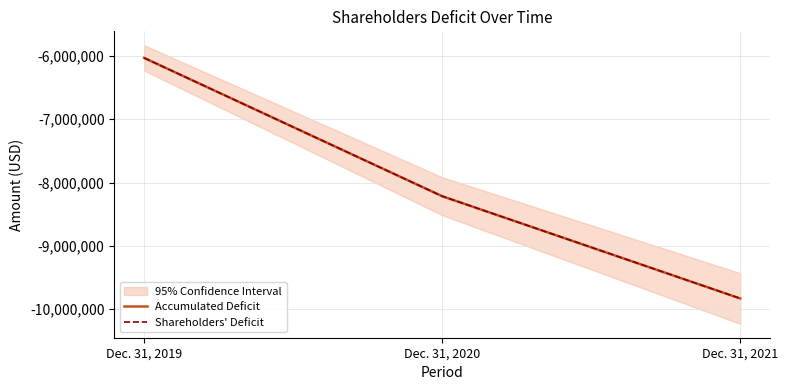

What is the sum of the Shareholders' Deficit values at Dec. 31, 2021 and Dec. 31, 2020?

-18045863